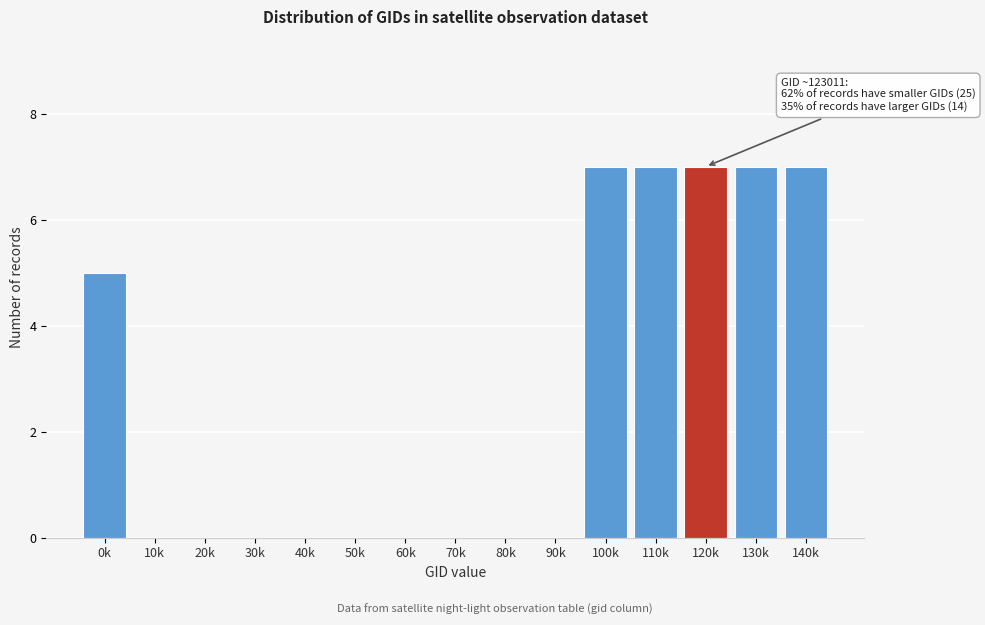

Reading left to right, list all the values displayed in this chart.

0k=5	10k=0	20k=0	30k=0	40k=0	50k=0	60k=0	70k=0	80k=0	90k=0	100k=7	110k=7	120k=7	130k=7	140k=7